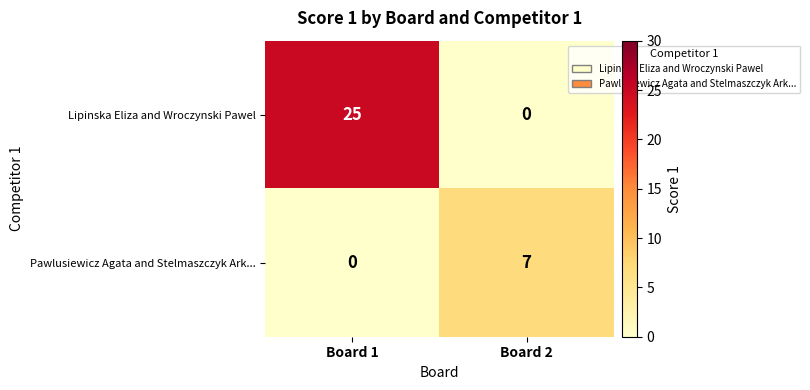

At which category is the sum across all series the highest?

Board 1